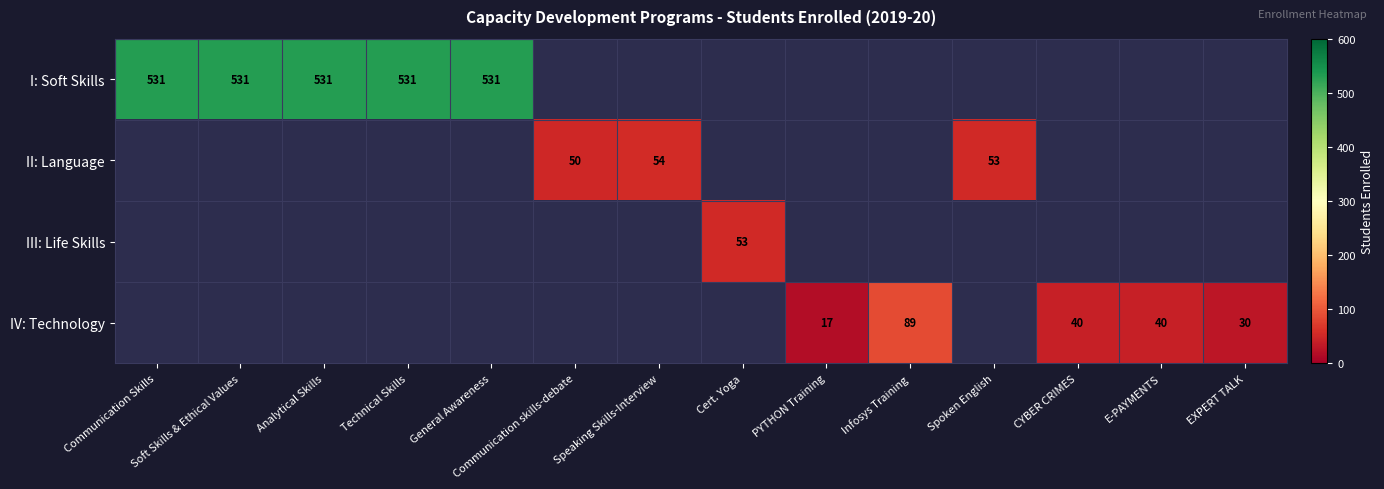

What is the sum of the IV: Technology values at CYBER CRIMES and E-PAYMENTS?

80